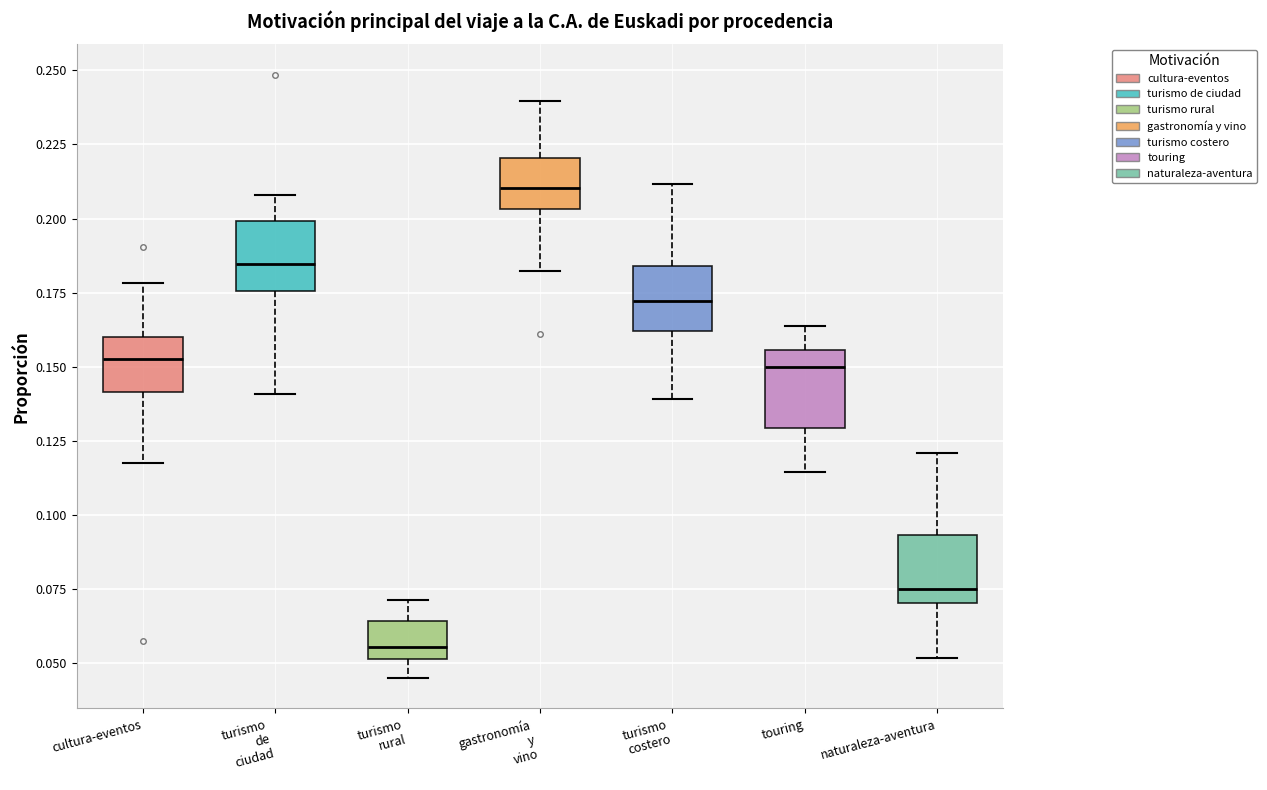

Where does the median line of the box for turismo rural sit on the y-axis? The values are not printed on the chart, so give them approximately, as read against the axis.

0.055